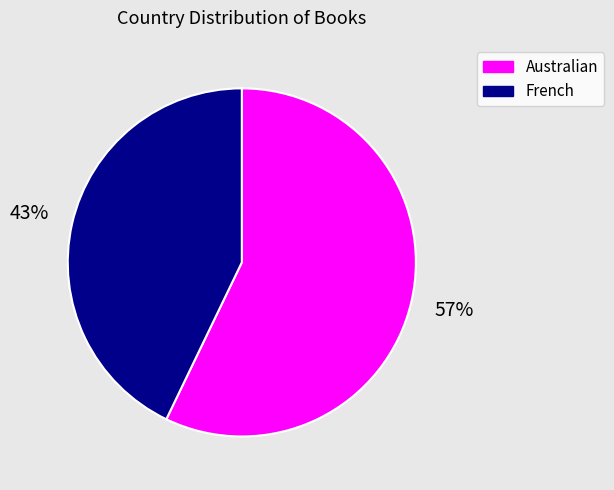

To the nearest percent, what is the difference between the largest and smallest slice percentages?

14%